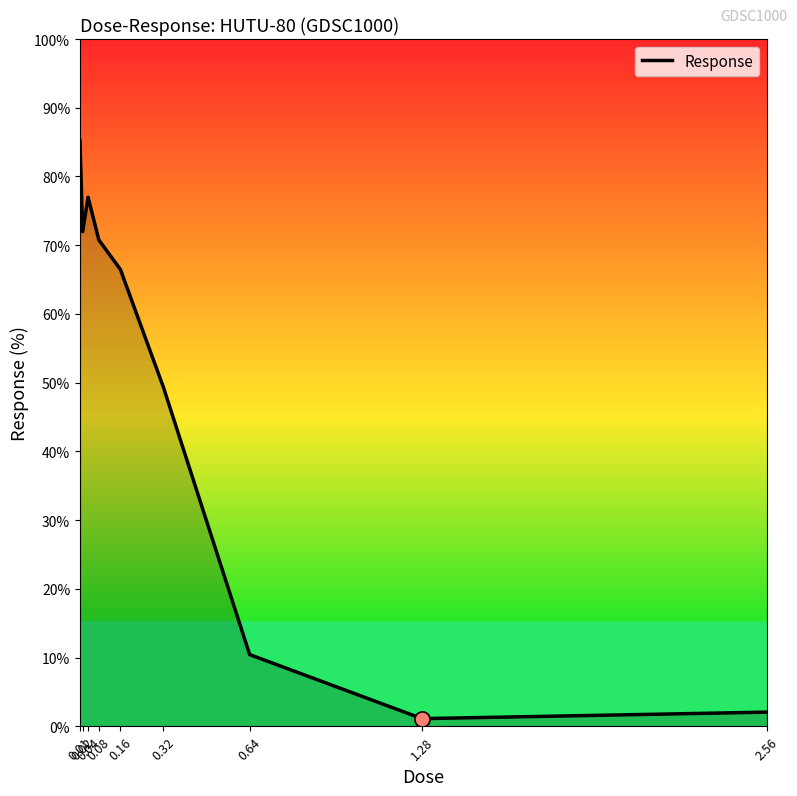

Which has a higher value, 0.16 or 0.08?

0.08